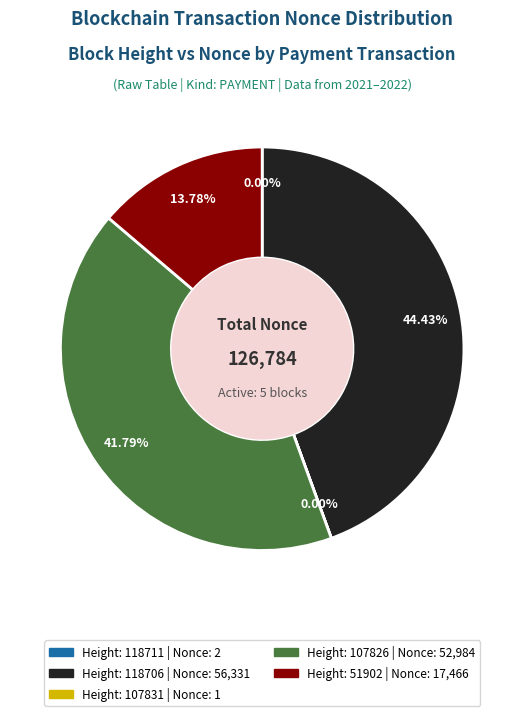

Is there a majority slice in this chart?

No